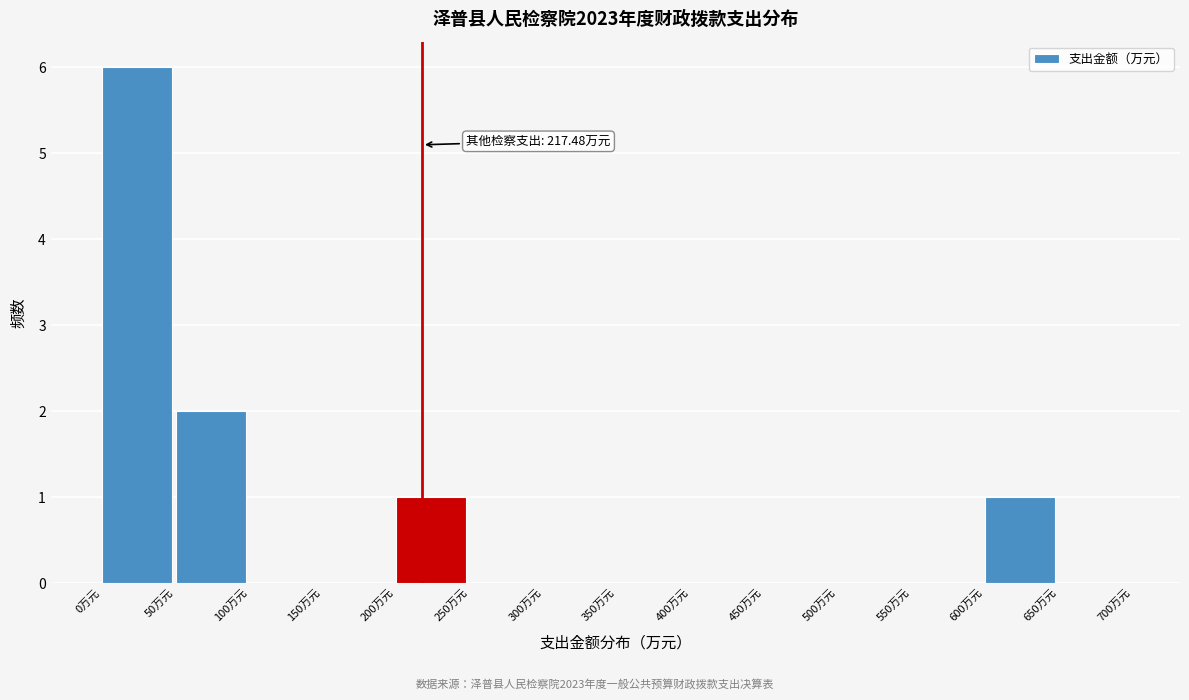

Which range on the x-axis has the tallest bar?

0 to 50